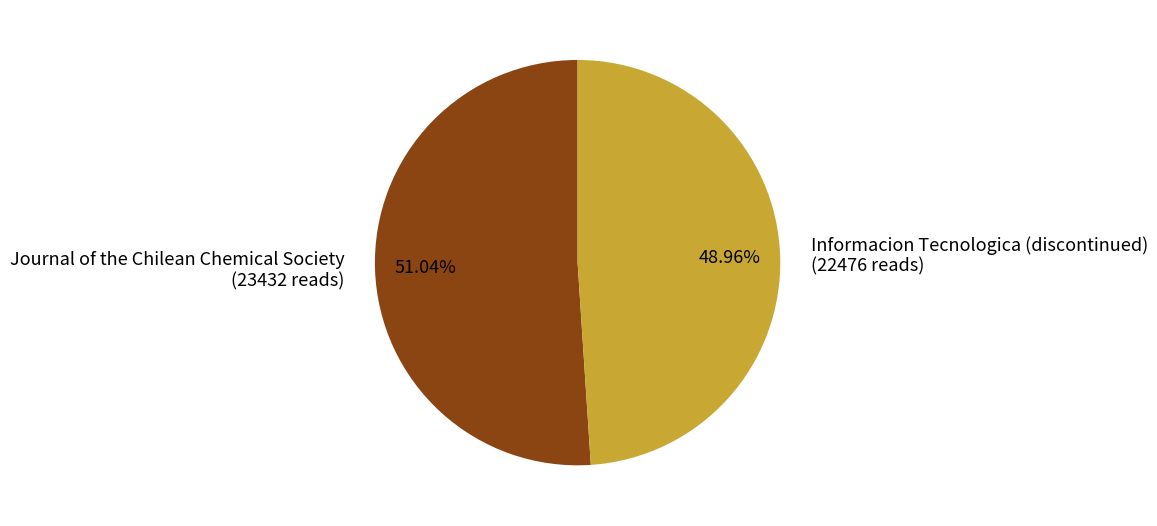

How many slices are in this pie chart?

2